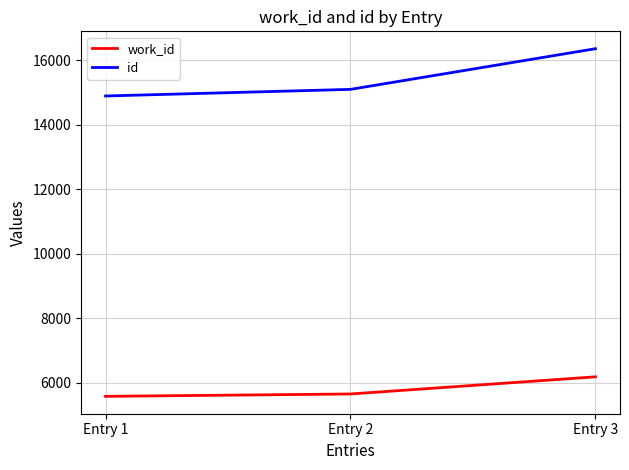

Count the id values in the range 14889 to 16355.

3